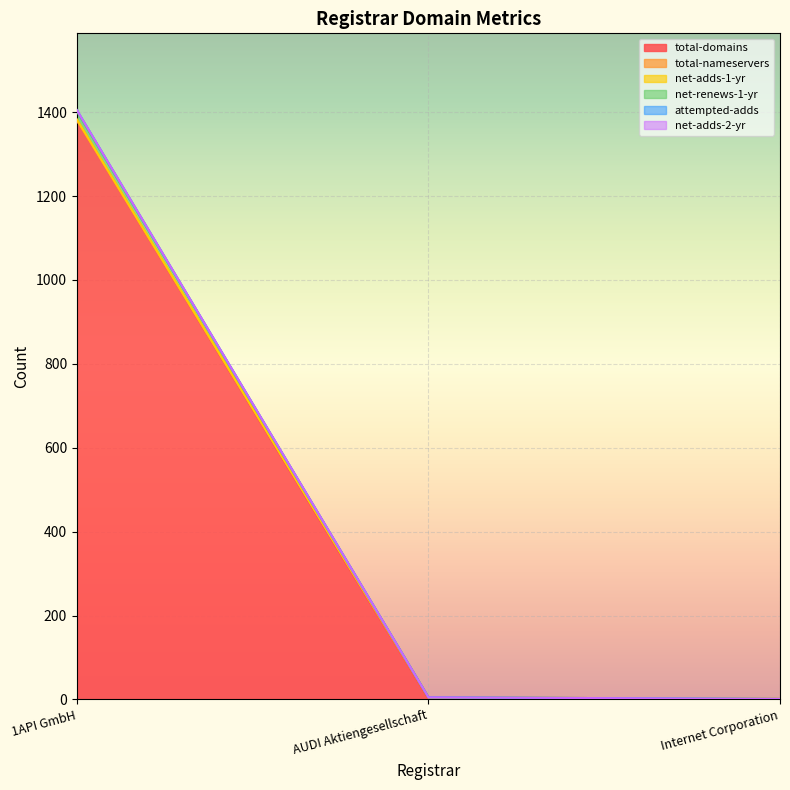

At which label does net-renews-1-yr first exceed 5?

1API GmbH